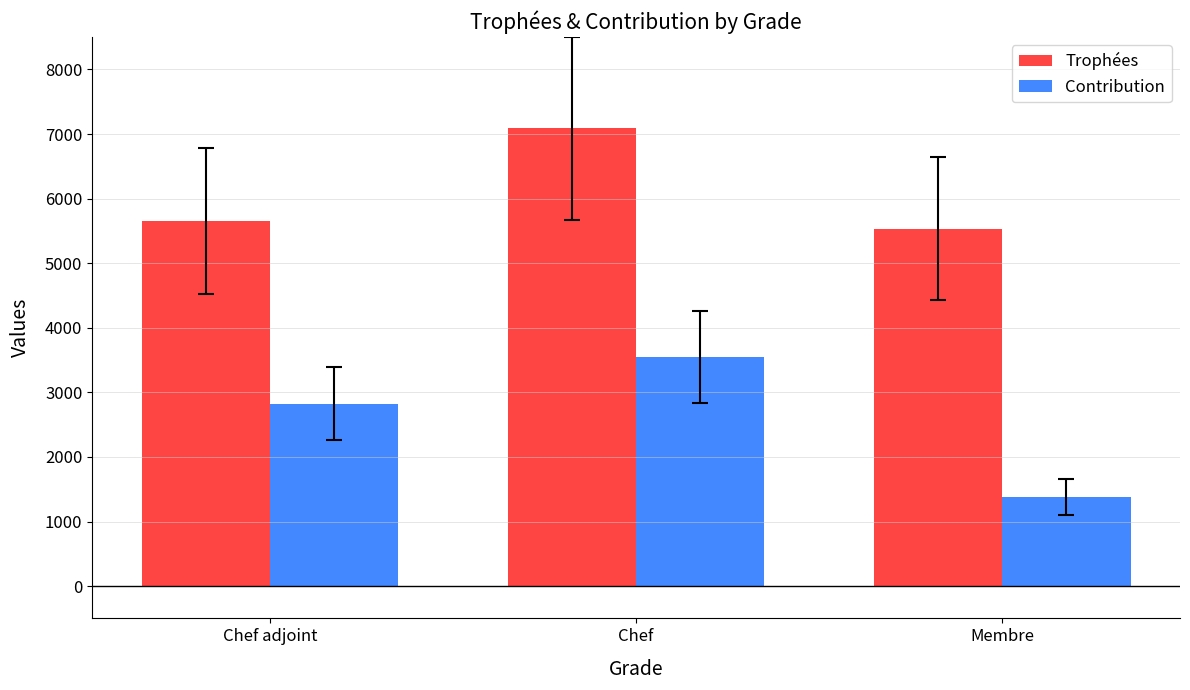

How many values in the Contribution series are below 2824?

1